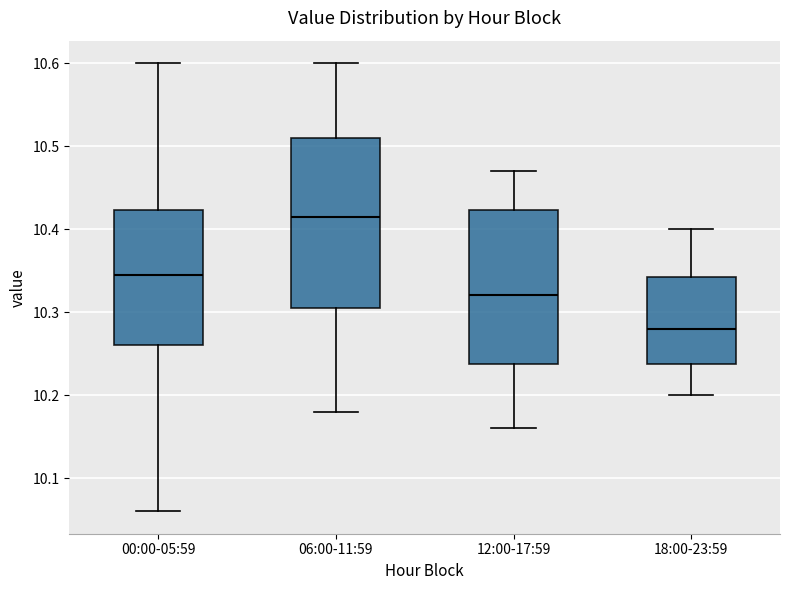

Reading left to right, read every box against the y-axis: the position of its median line, the range the box covers, and the ends of its whiskers. The values are not printed on the chart, so give them approximately, as read against the axis.

00:00-05:59: median 10.35, box 10.26 to 10.42, whiskers 10.06 to 10.60
06:00-11:59: median 10.42, box 10.31 to 10.51, whiskers 10.18 to 10.60
12:00-17:59: median 10.32, box 10.24 to 10.42, whiskers 10.16 to 10.47
18:00-23:59: median 10.28, box 10.24 to 10.34, whiskers 10.20 to 10.40